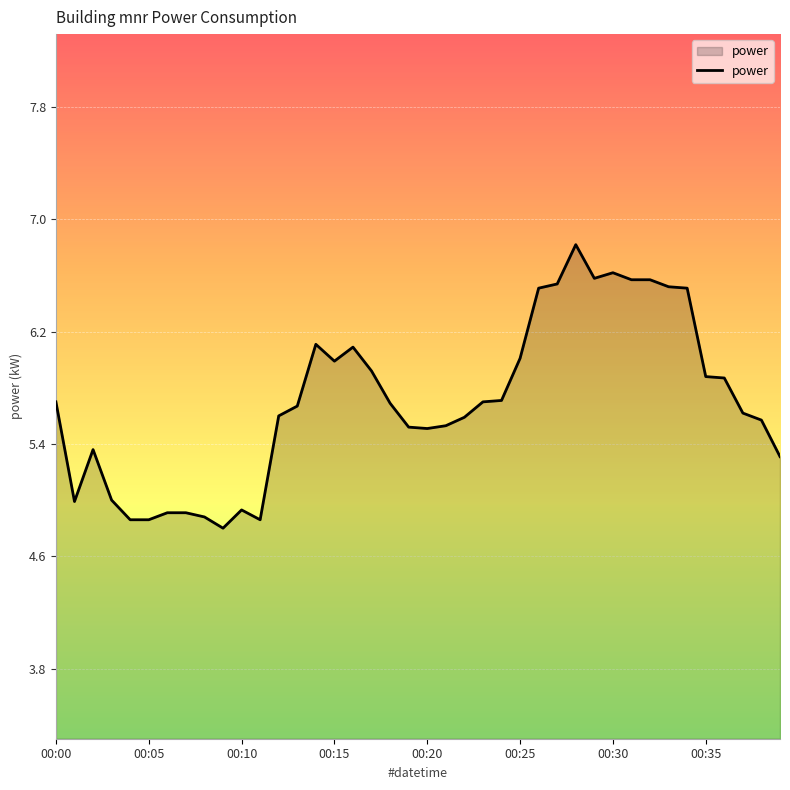

What is the smallest value displayed?

4.8